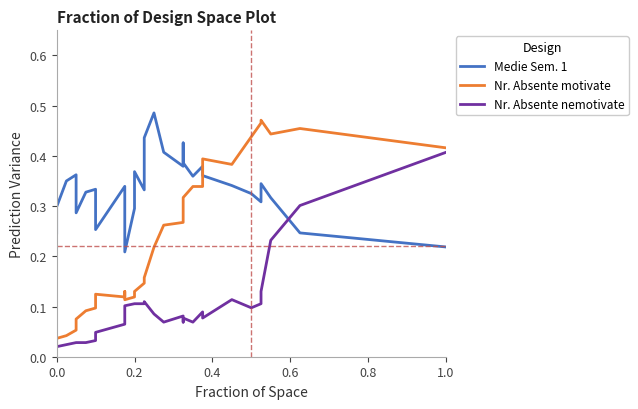

True or false: Nr. Absente motivate has a value of 0.5 at 18.

False